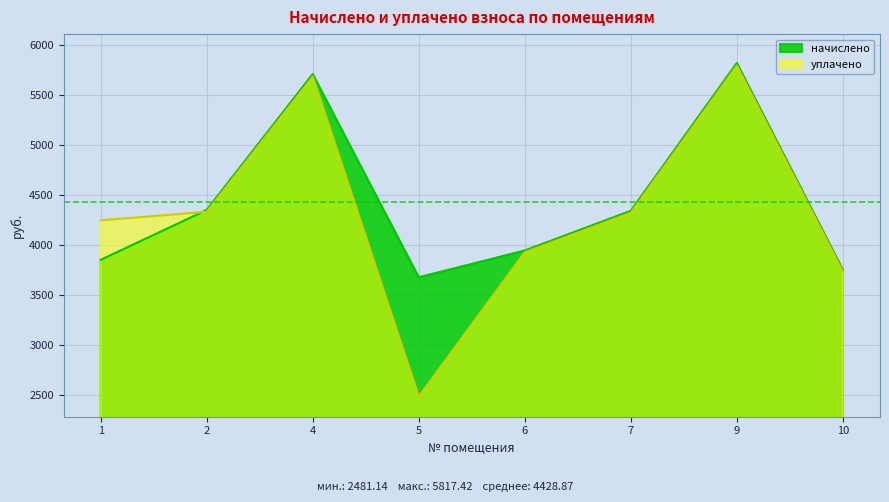

Does the chart display data point markers on the line(s)?

No